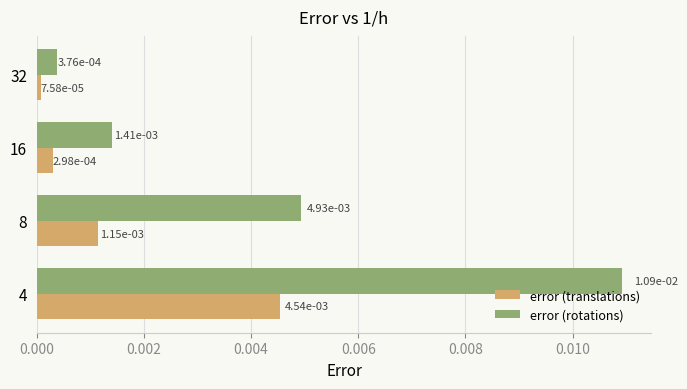

Where is error (translations) nearest to the value 0?

32